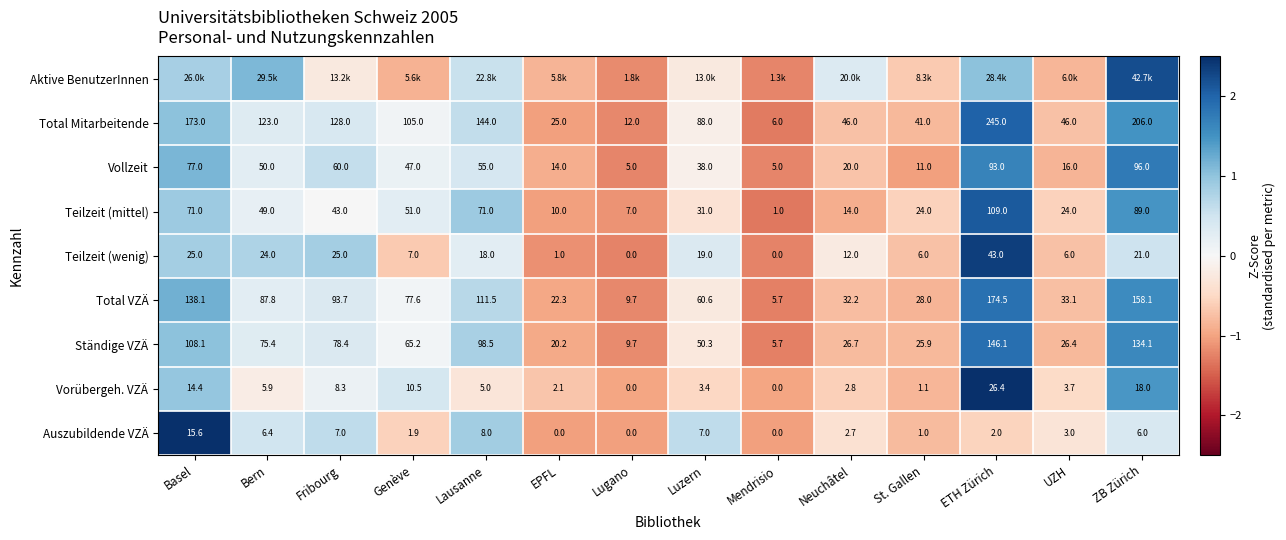

Count the number of categories in the chart.

14